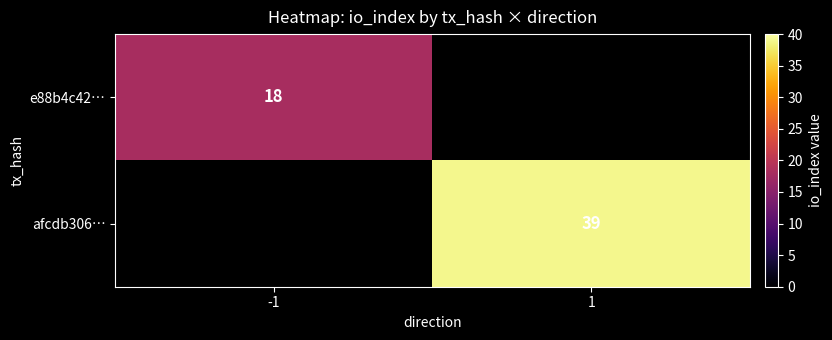

Is the value of e88b4c42… at -1 greater than the value of afcdb306… at 1?

No